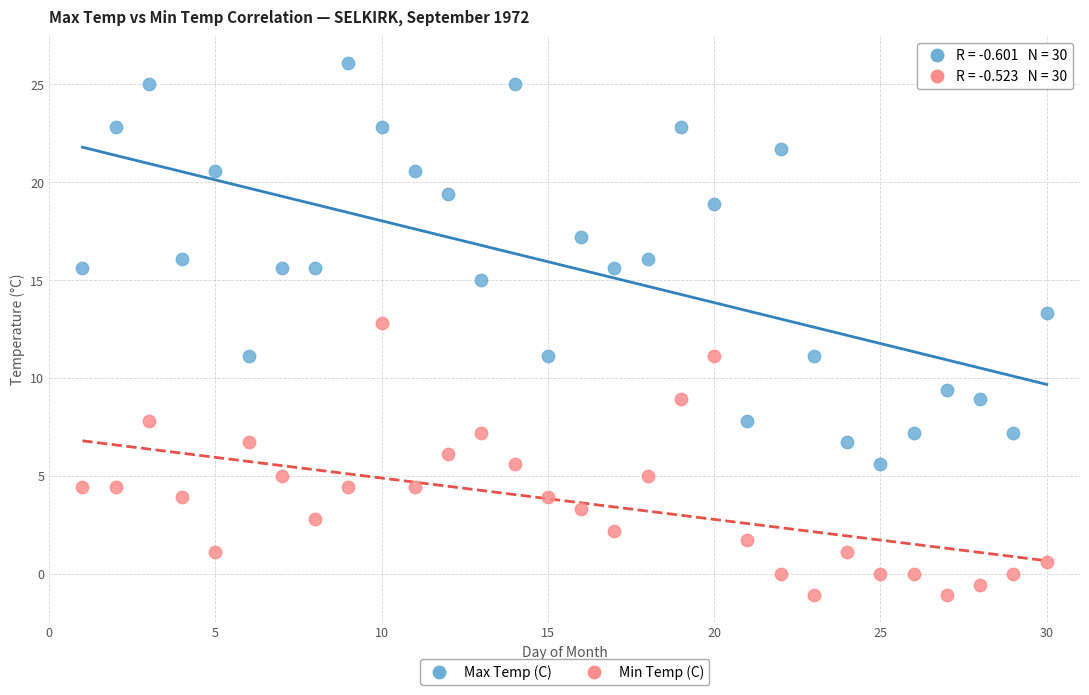

Which series reaches the minimum Y coordinate?

Min Temp (C)